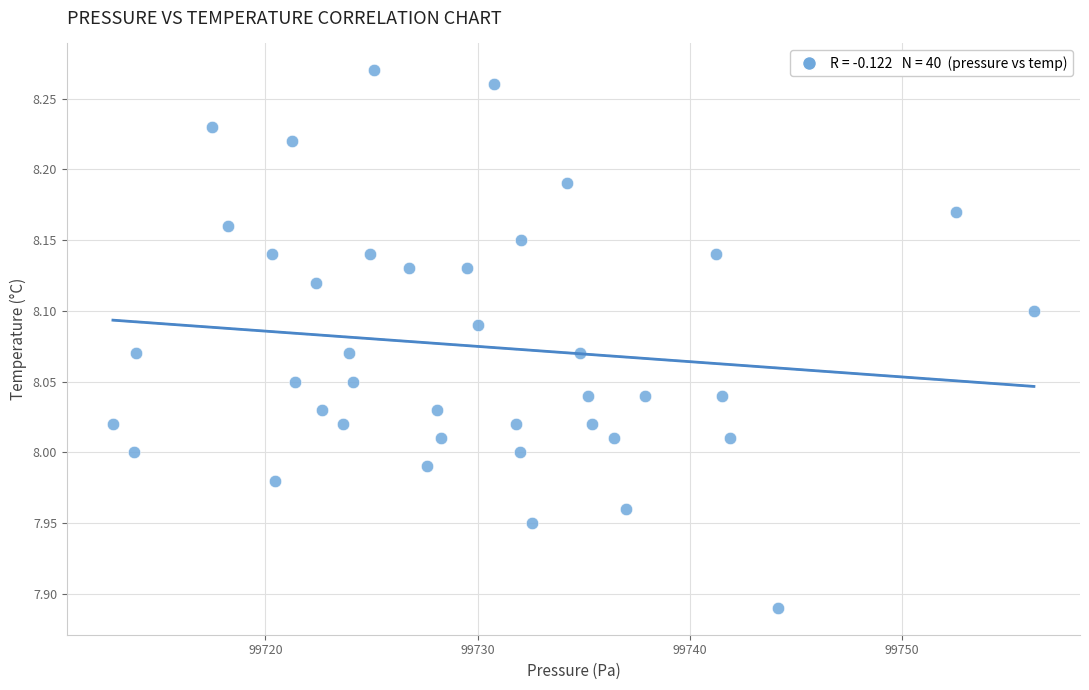

What is the range of X values (max minus min)?

43.4